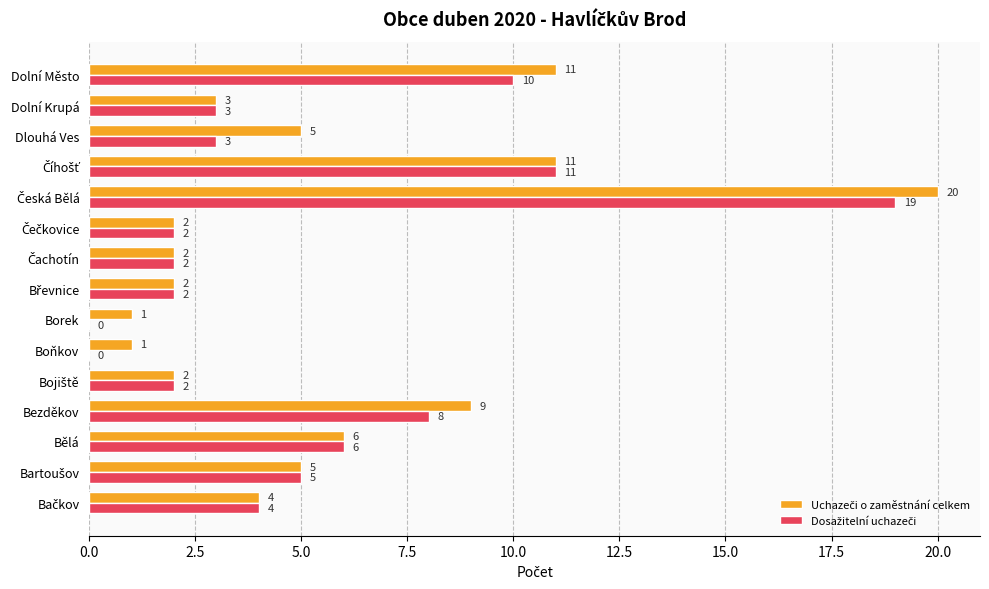

What is the total value across all series at Bělá?

12